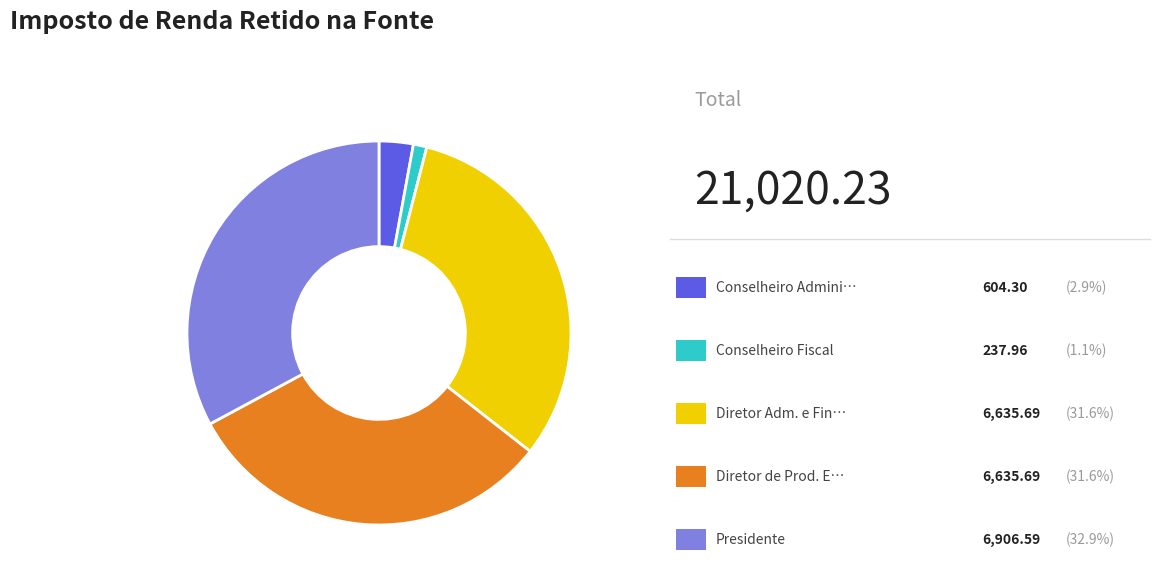

How many segments does this pie chart have?

5